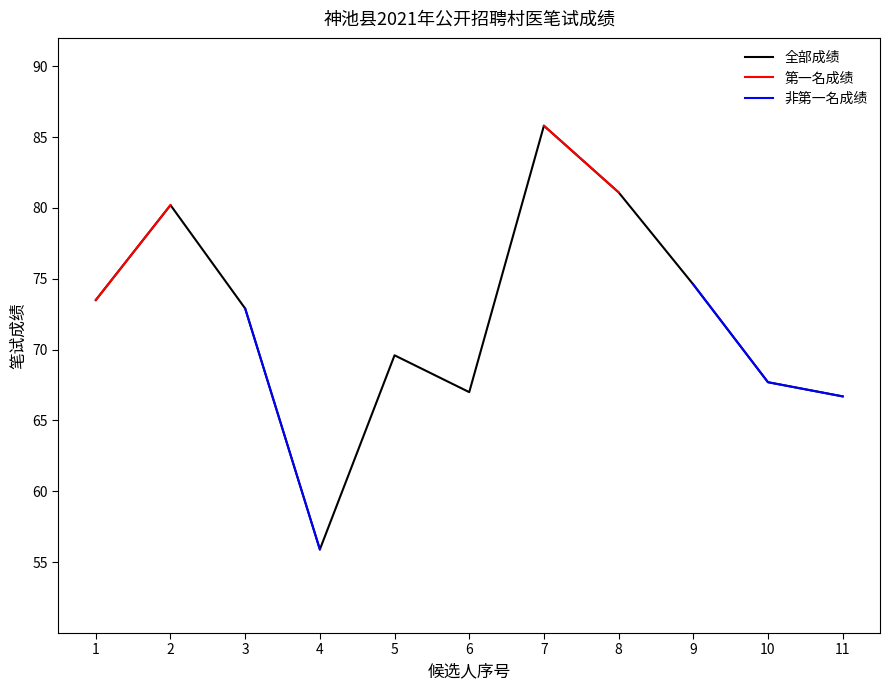

Which category has the lowest value across all series?

4